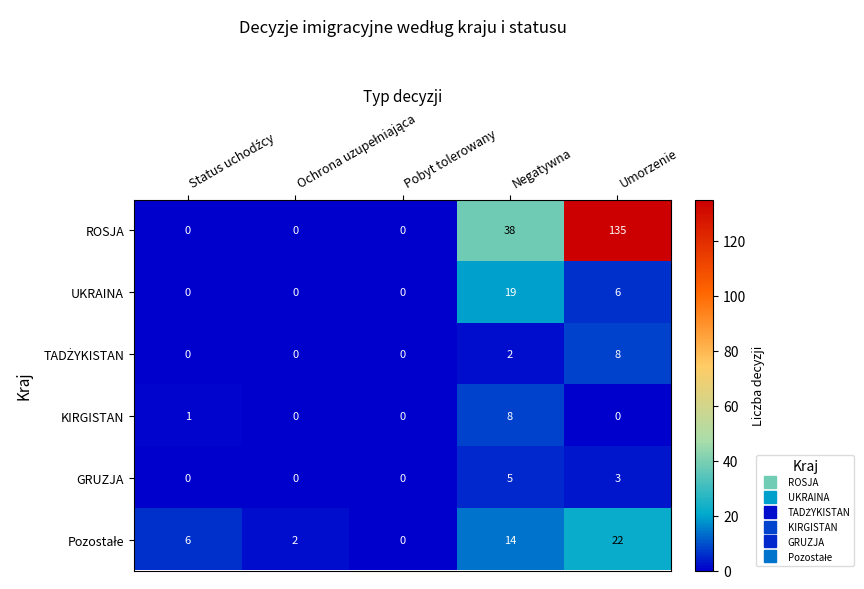

What is the average value of the ROSJA series?

35